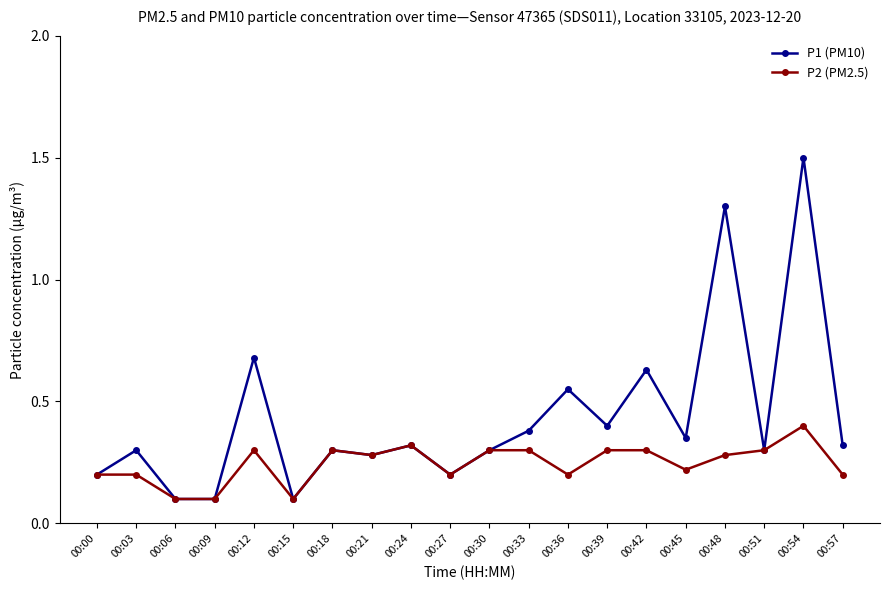

What is the smallest value displayed?

0.1